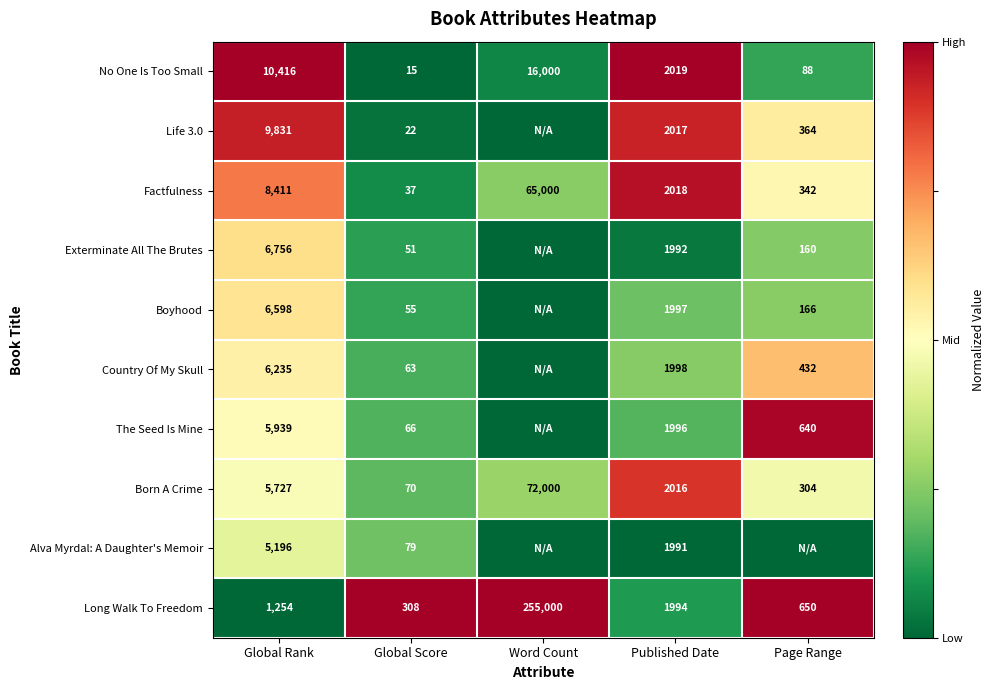

At which label does Long Walk To Freedom reach its minimum?

Global Score